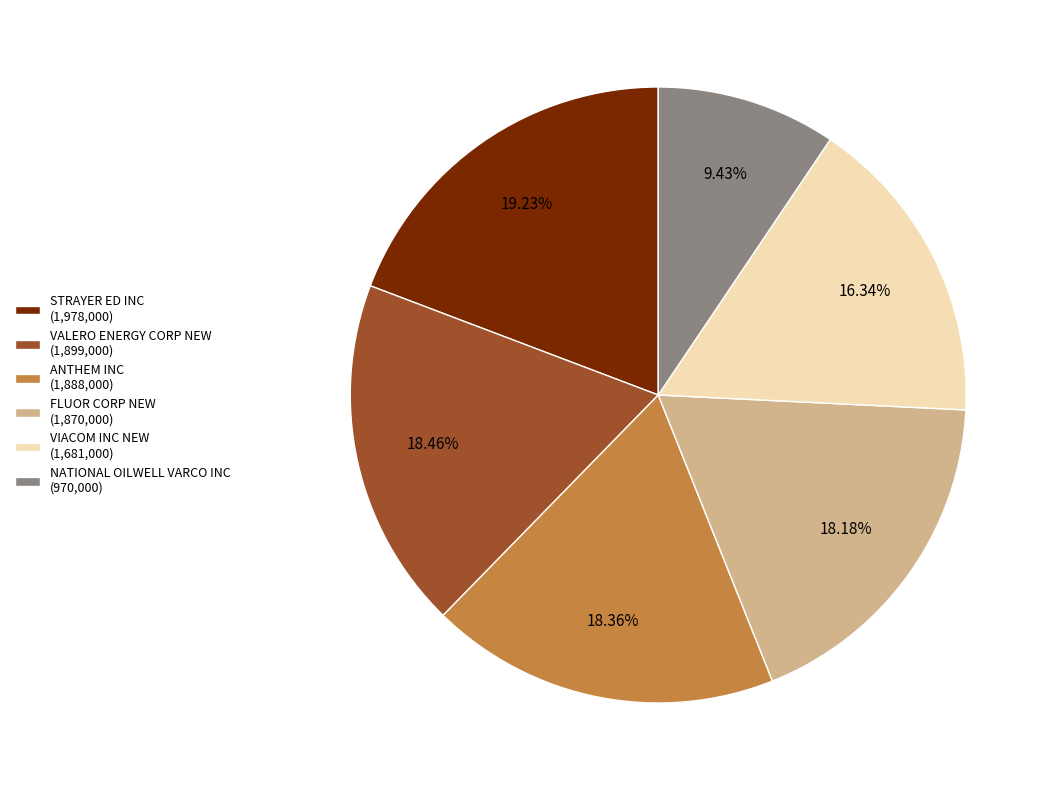

To the nearest percent, what percentage of the pie is VALERO ENERGY CORP NEW?

18%